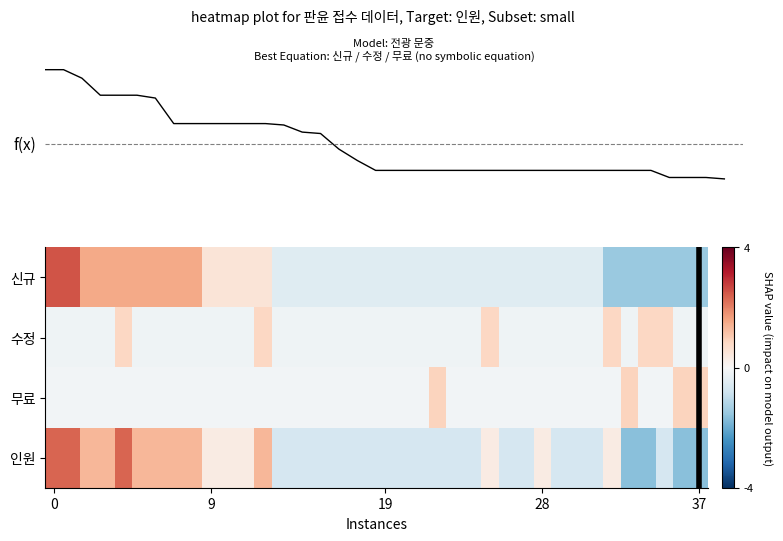

How many positive values does the 신규 series have?

13